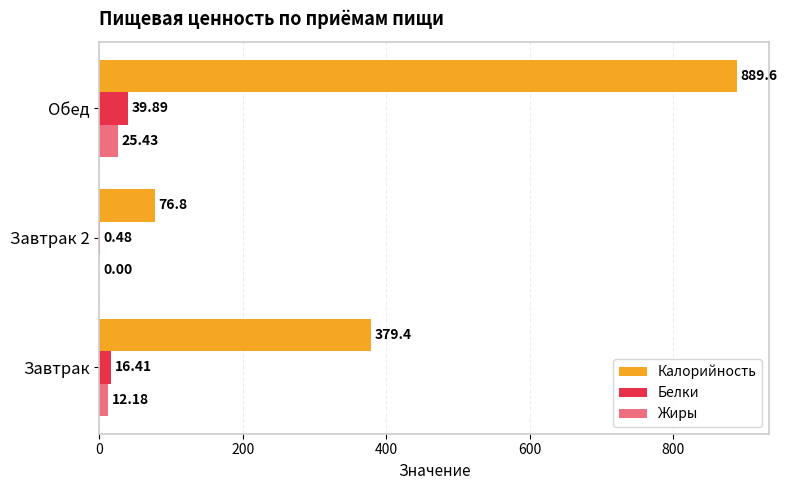

What is the value of the Жиры bar at the 3rd from the left?

25.4